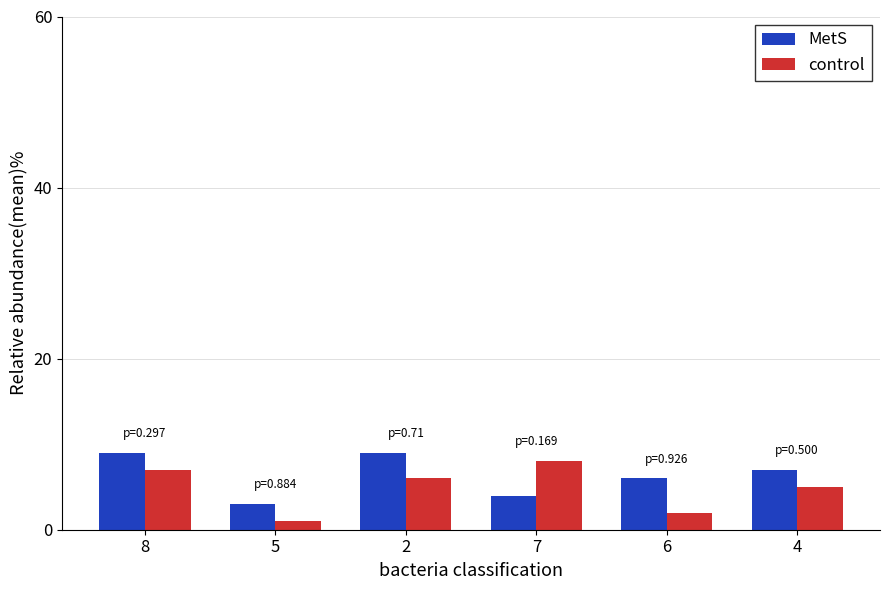

Which category has the lowest value across all series?

5